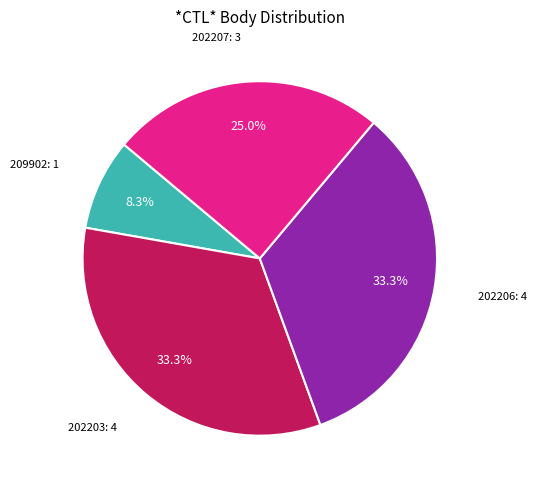

Is there any slice that represents more than half of the pie?

No